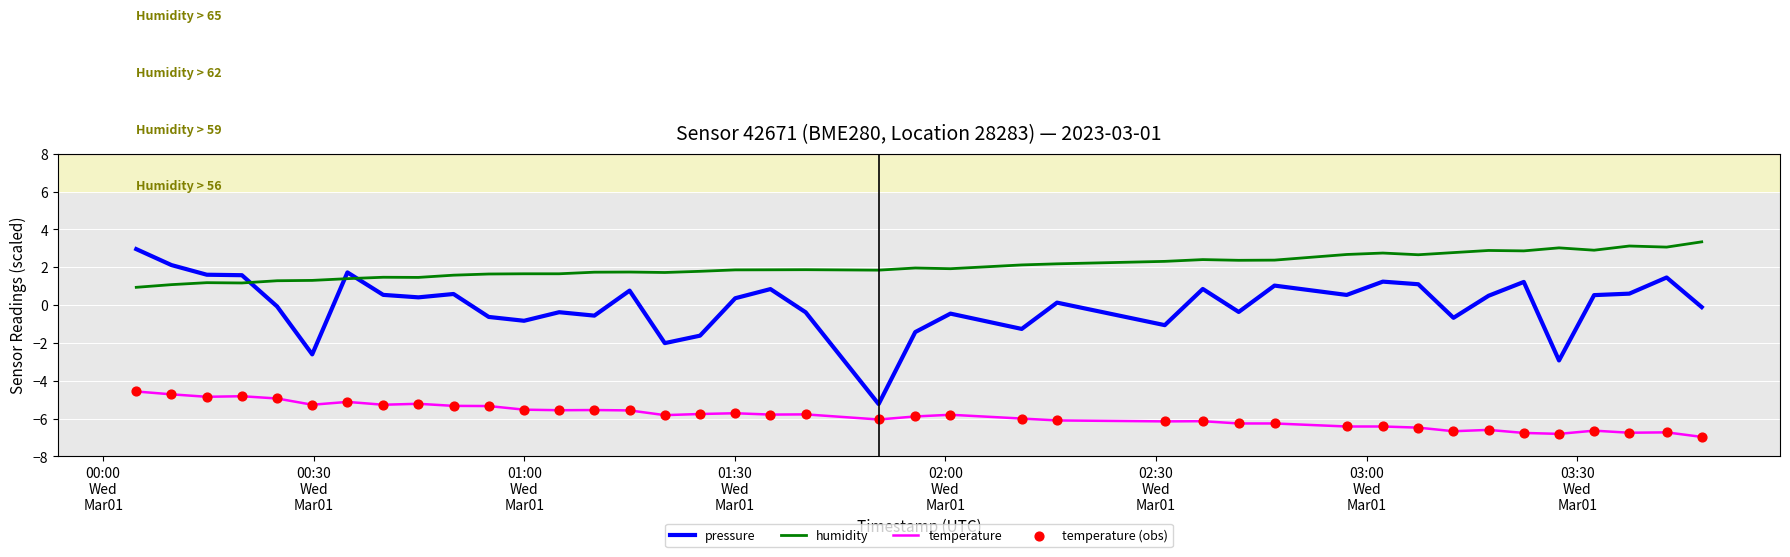

Which series has the largest range (max minus min)?

pressure